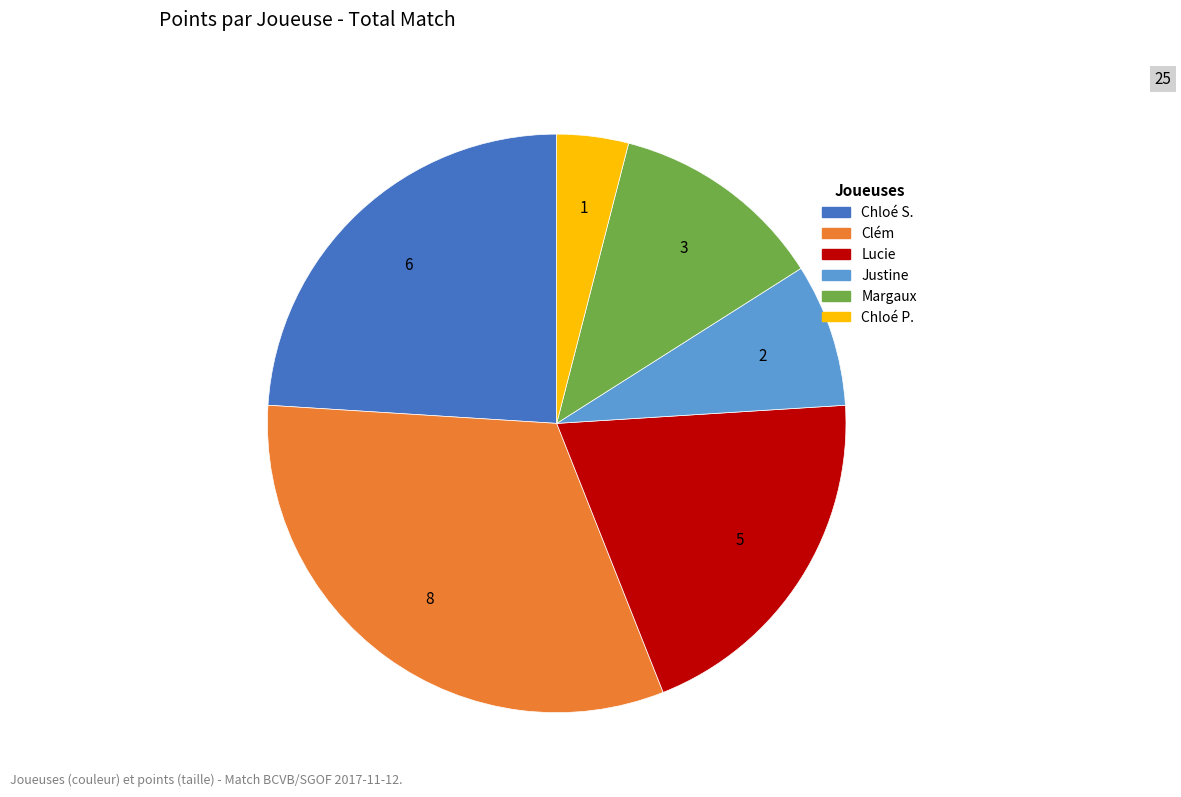

Is there a majority slice in this chart?

No